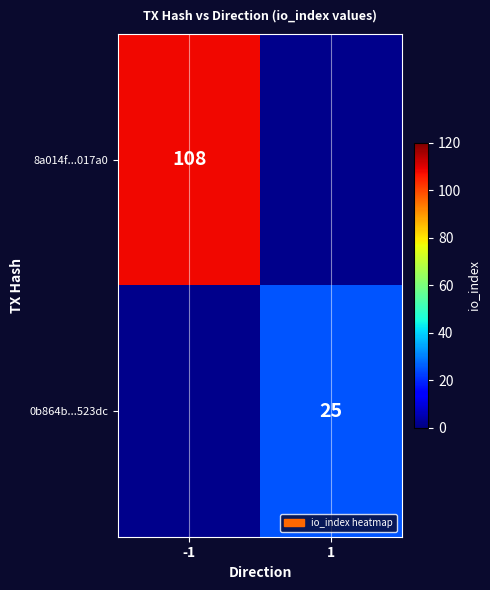

The value of 0b864b...523dc at 1 is 25. True or false?

True